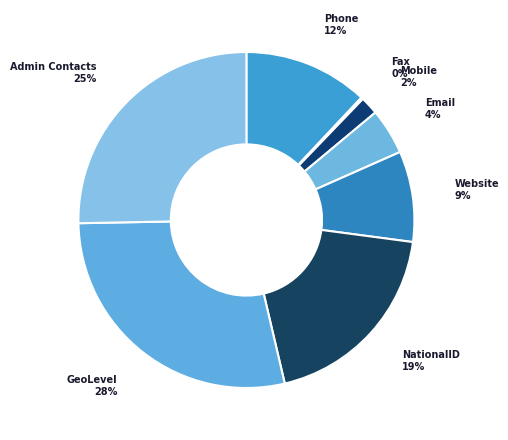

Which has a higher value, NationalID or GeoLevel?

GeoLevel